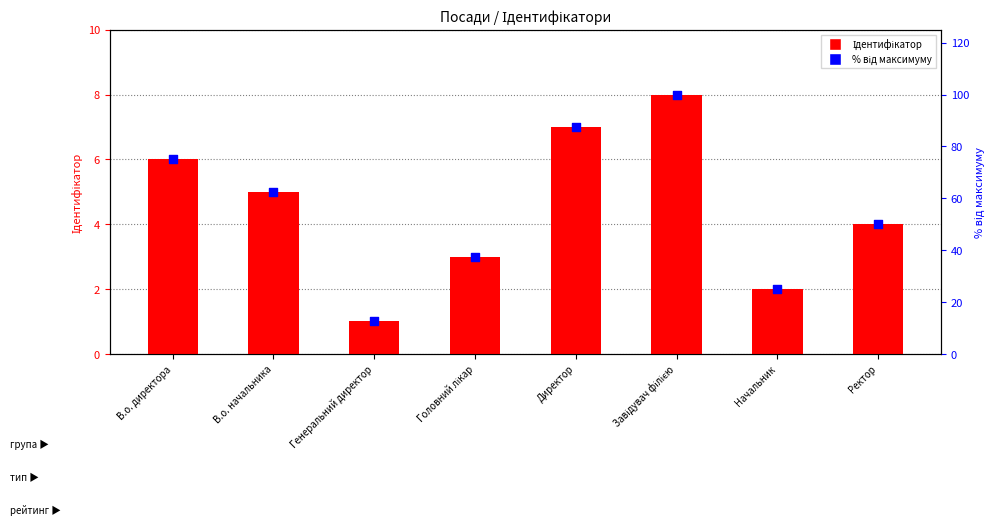

Is the value of Ідентифікатор at Ректор greater than the value of % від максимуму at Ректор?

No